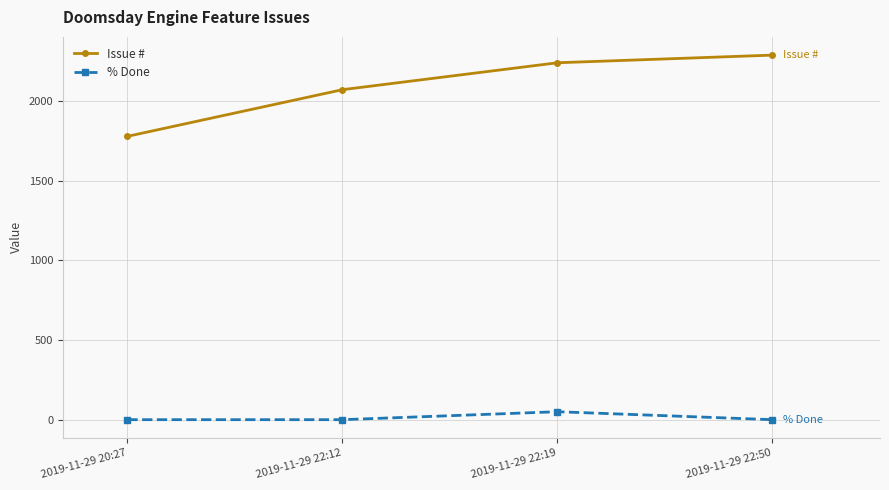

Between 2019-11-29 20:27 and 2019-11-29 22:50, which series saw the biggest shift?

Issue #